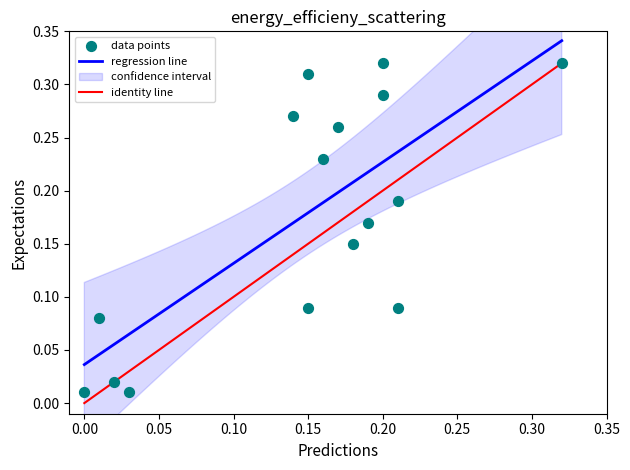

How many data points are displayed?

16